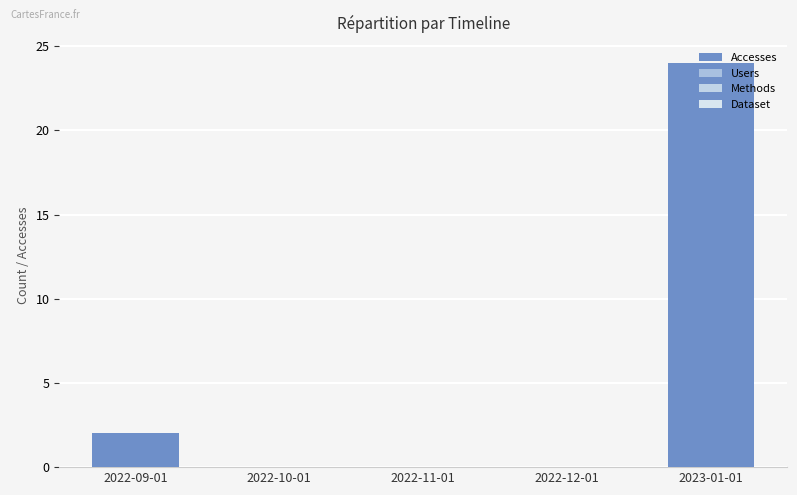

What is the label of the 3rd bar from the right?

2022-11-01